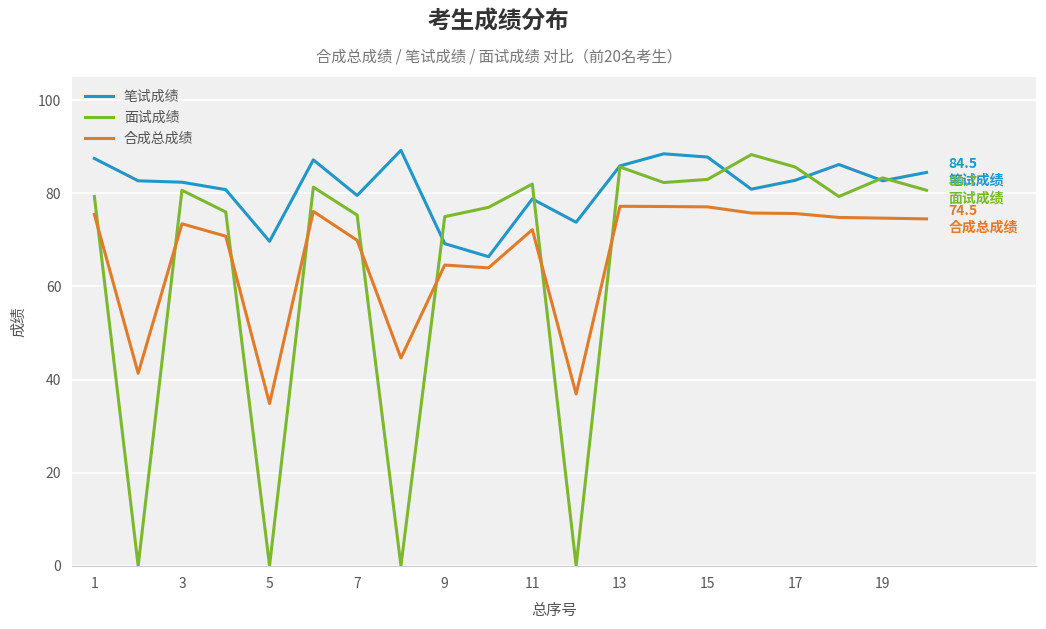

What is the minimum value for 合成总成绩?

34.9